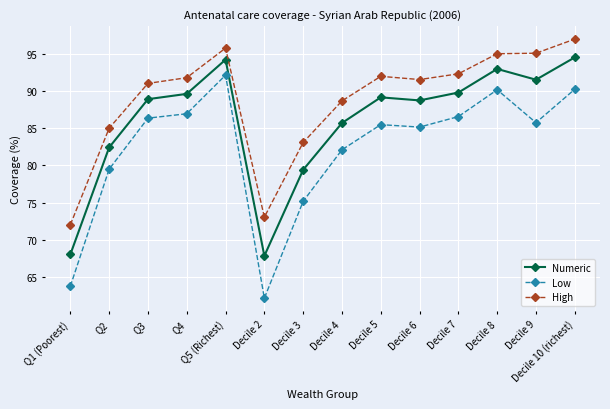

What is the approximate value of Numeric at Q4?

89.6